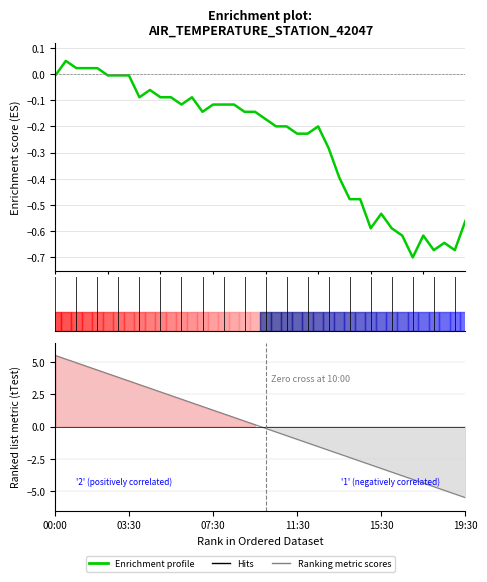

Is it true that Enrichment profile equals -0.1 at 11:30?

False